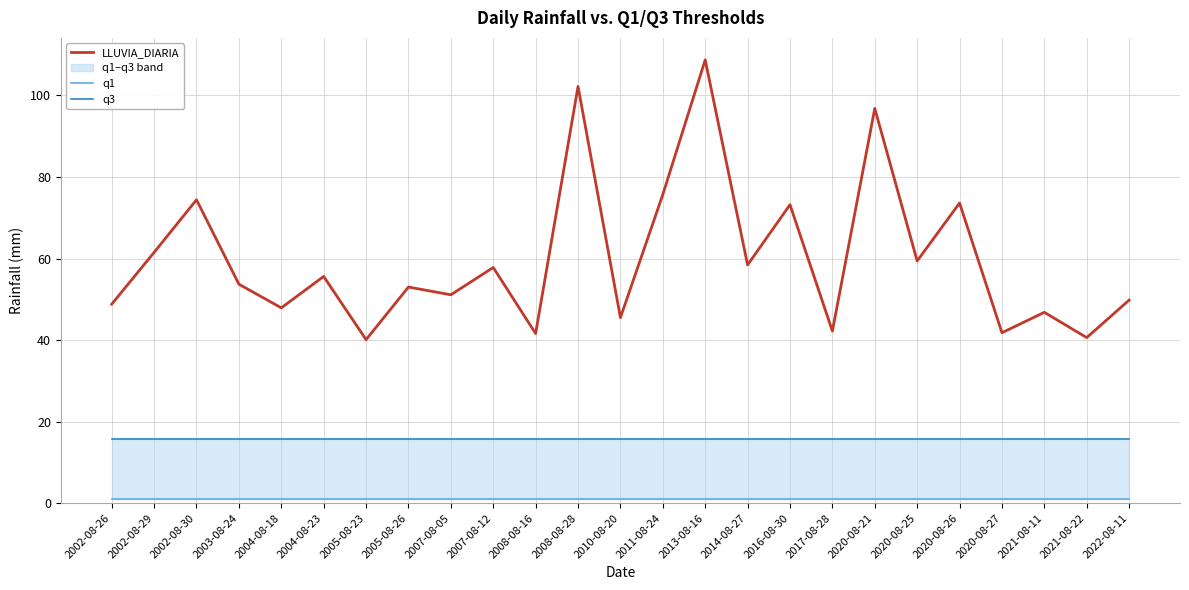

Rank the categories by LLUVIA_DIARIA value from highest to lowest.

2013-08-16, 2008-08-28, 2020-08-21, 2011-08-24, 2002-08-30, 2020-08-26, 2016-08-30, 2002-08-29, 2020-08-25, 2014-08-27, 2007-08-12, 2004-08-23, 2003-08-24, 2005-08-26, 2007-08-05, 2022-08-11, 2002-08-26, 2004-08-18, 2021-08-11, 2010-08-20, 2017-08-28, 2020-08-27, 2008-08-16, 2021-08-22, 2005-08-23